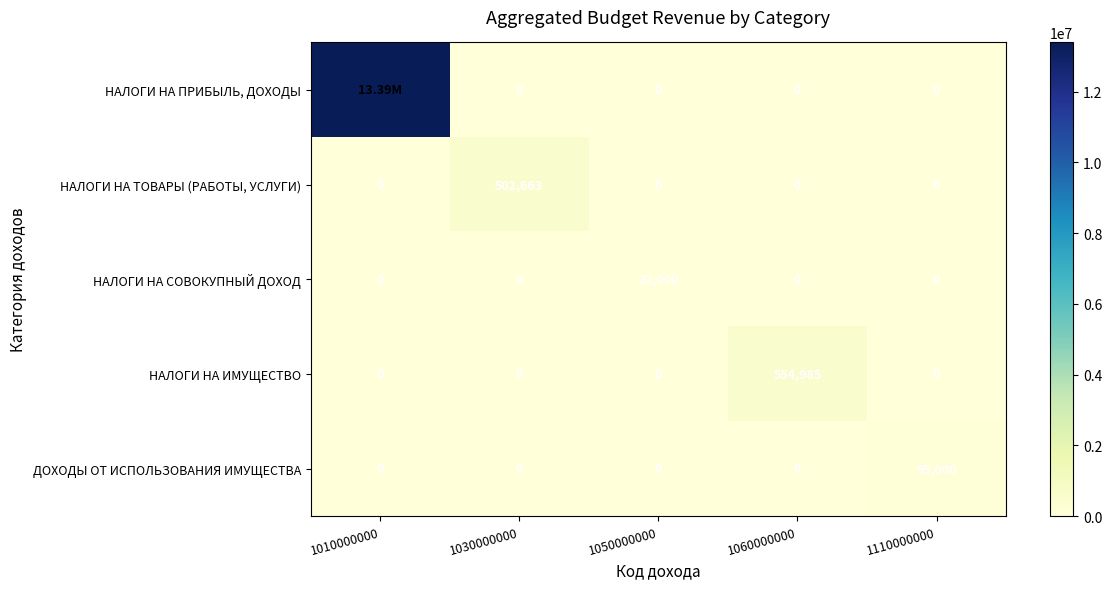

Count the number of data series in this chart.

5